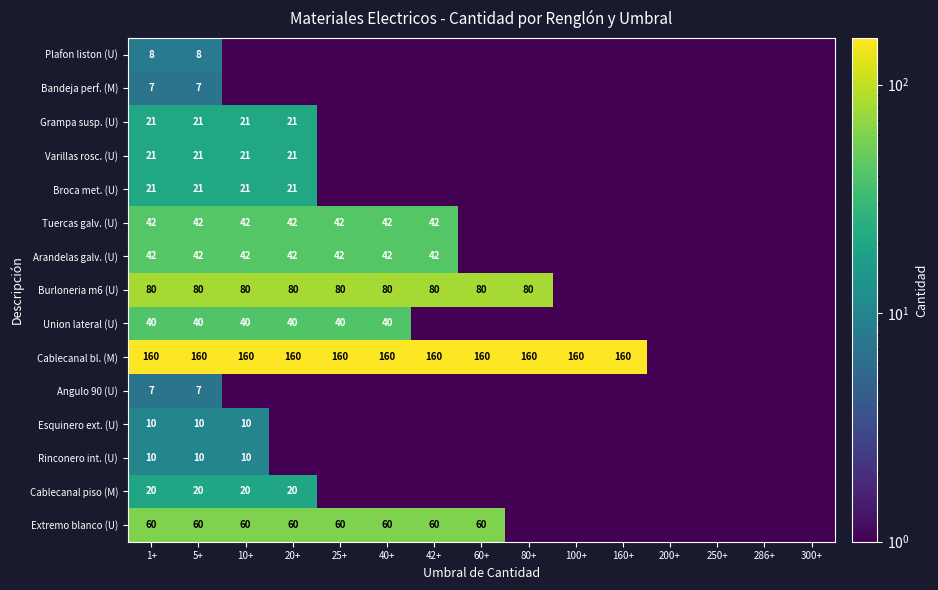

What is the sum of the Burloneria m6 (U) values at 10+ and 40+?

160.0